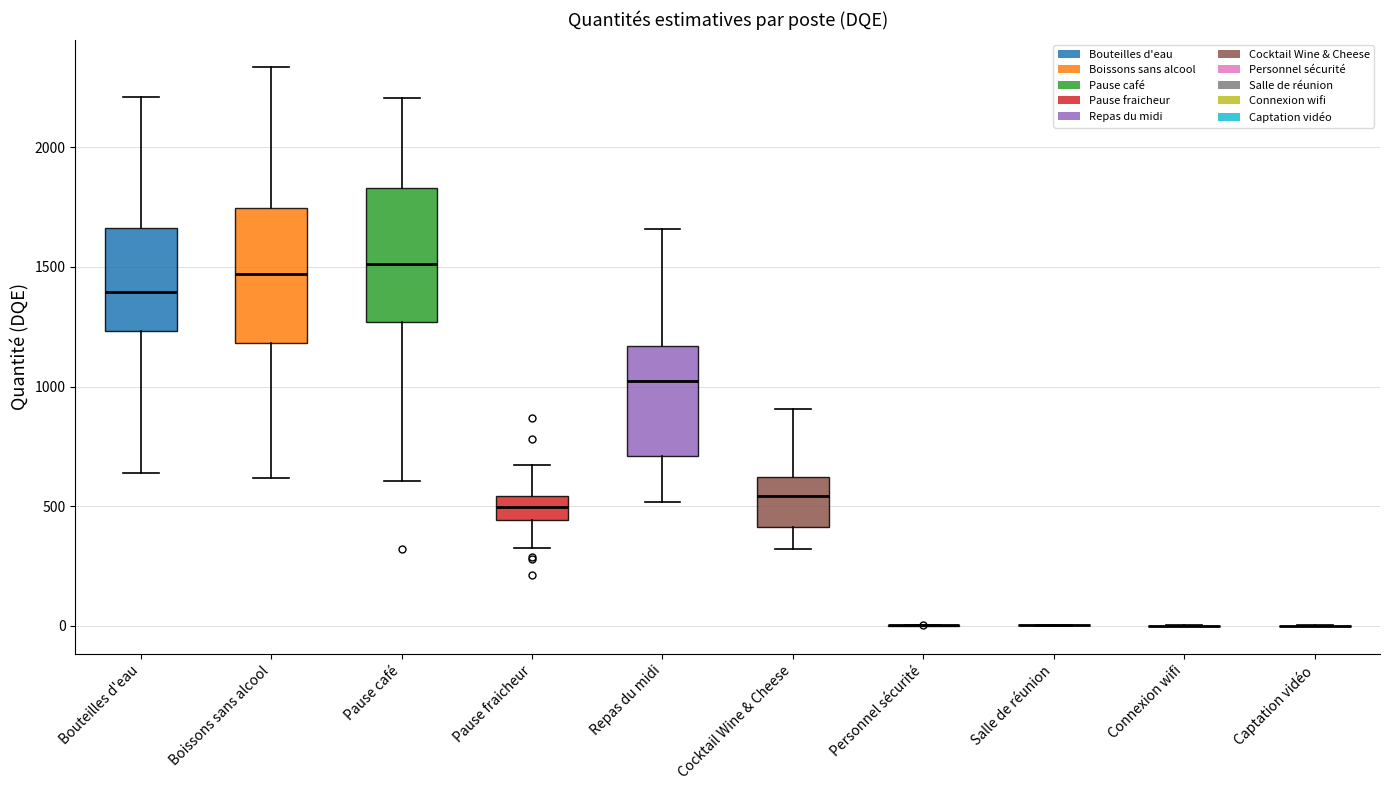

Reading left to right, transcribe this box plot: for each box, give where its median line is, the range the box spans, and where its two whiskers end, as read against the y-axis. The values are not printed on the chart, so give them approximately, as read against the axis.

Bouteilles d'eau: median 1400, box 1250 to 1650, whiskers 650 to 2200
Boissons sans alcool: median 1450, box 1200 to 1750, whiskers 600 to 2350
Pause café: median 1500, box 1250 to 1850, whiskers 600 to 2200
Pause fraicheur: median 500, box 450 to 550, whiskers 300 to 650
Repas du midi: median 1050, box 700 to 1150, whiskers 500 to 1650
Cocktail Wine & Cheese: median 550, box 400 to 600, whiskers 300 to 900
Personnel sécurité: box collapsed to a line at 0, whiskers 0 to 0
Salle de réunion: box collapsed to a line at 0, whiskers 0 to 0
Connexion wifi: box collapsed to a line at 0, whiskers 0 to 0
Captation vidéo: box collapsed to a line at 0, whiskers 0 to 0